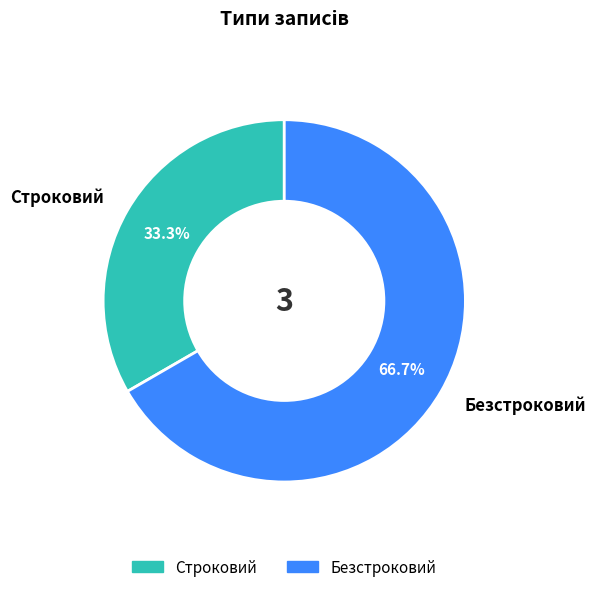

Approximately how many times larger is the value at Безстроковий compared to Строковий?

2.0